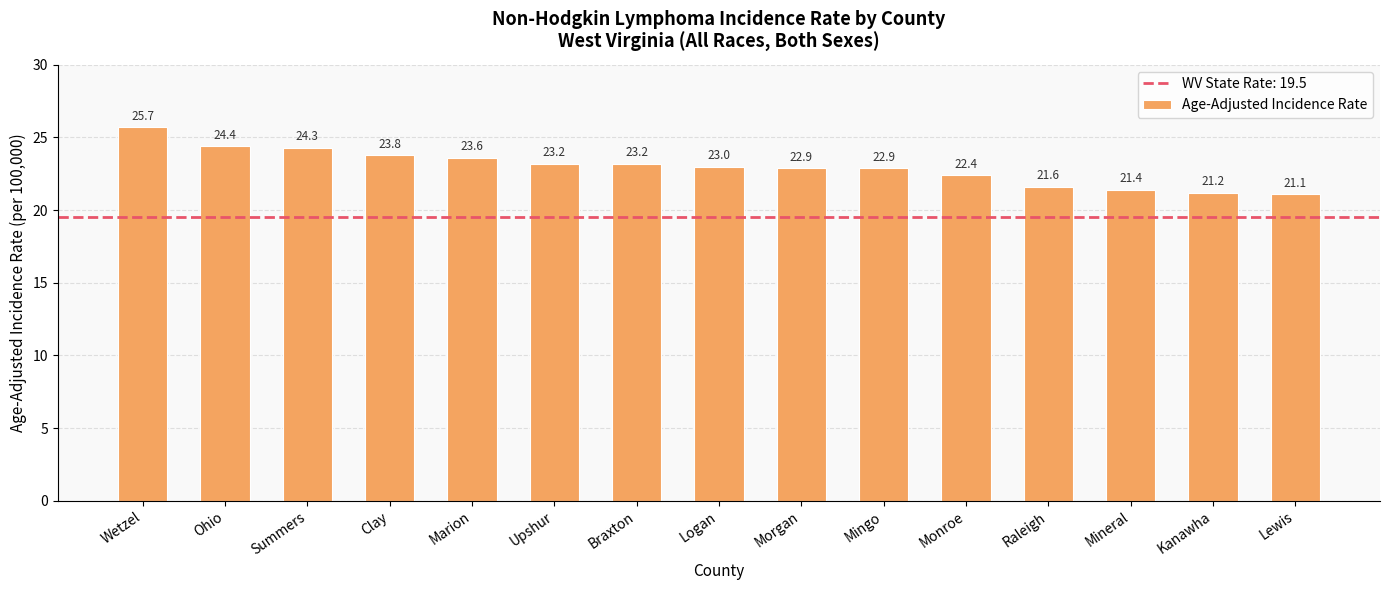

Are the bars horizontal?

No